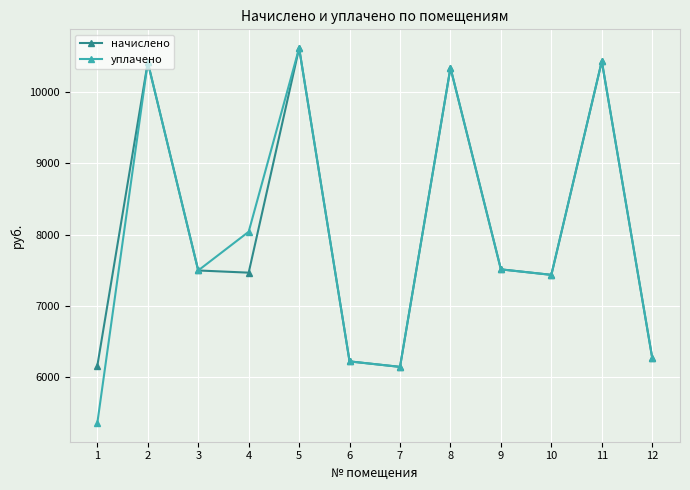

Which series has the largest range (max minus min)?

уплачено